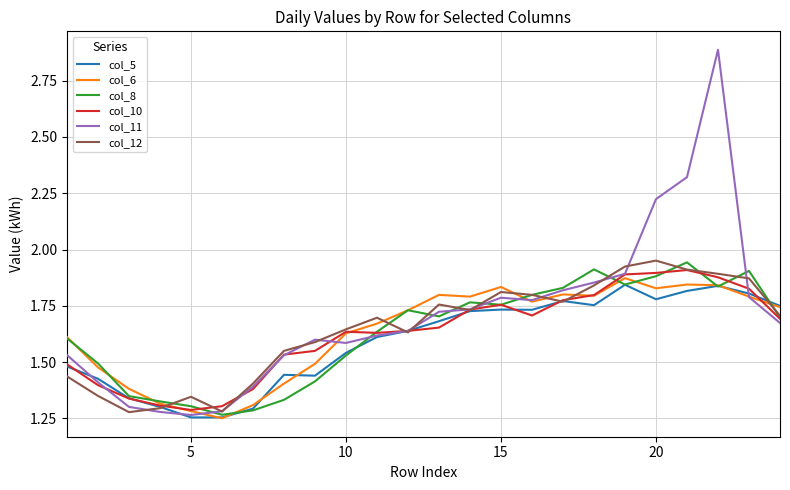

What is the maximum value shown in the chart?

2.9